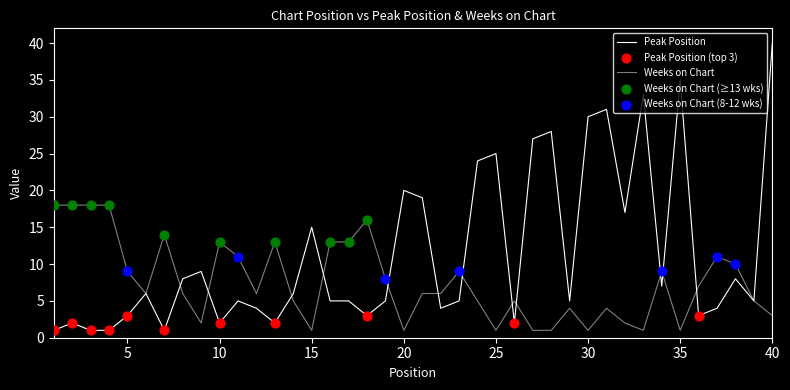

Does the chart have visible grid lines?

No